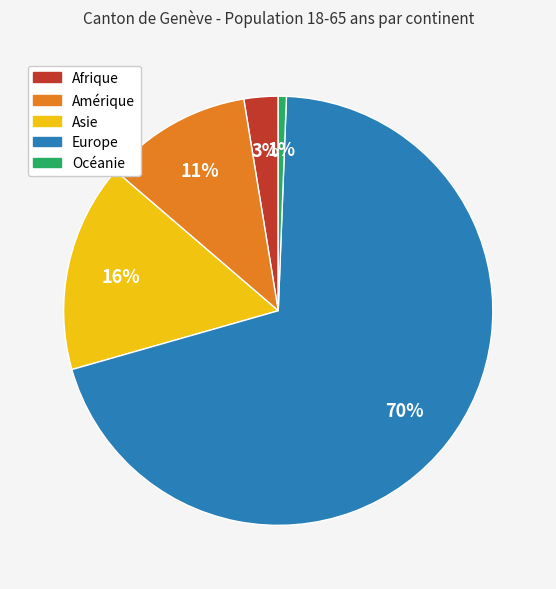

To the nearest percent, what portion does Océanie represent?

1%